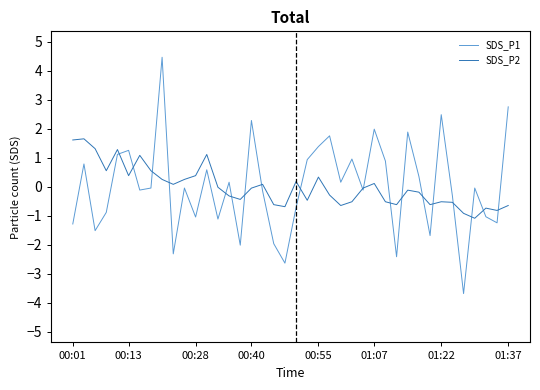

List the series in order of their peak value, lowest first.

SDS_P2, SDS_P1